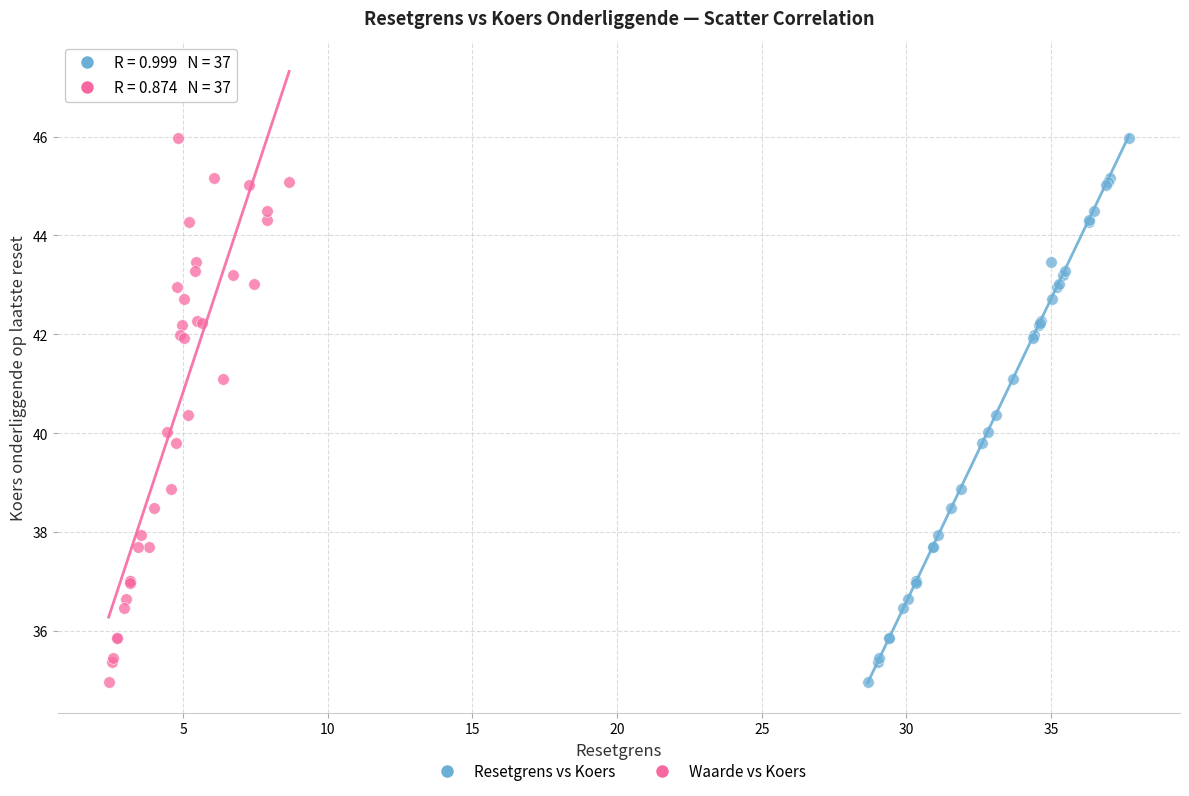

What are all the series names shown in the legend?

Resetgrens vs Koers, Waarde vs Koers